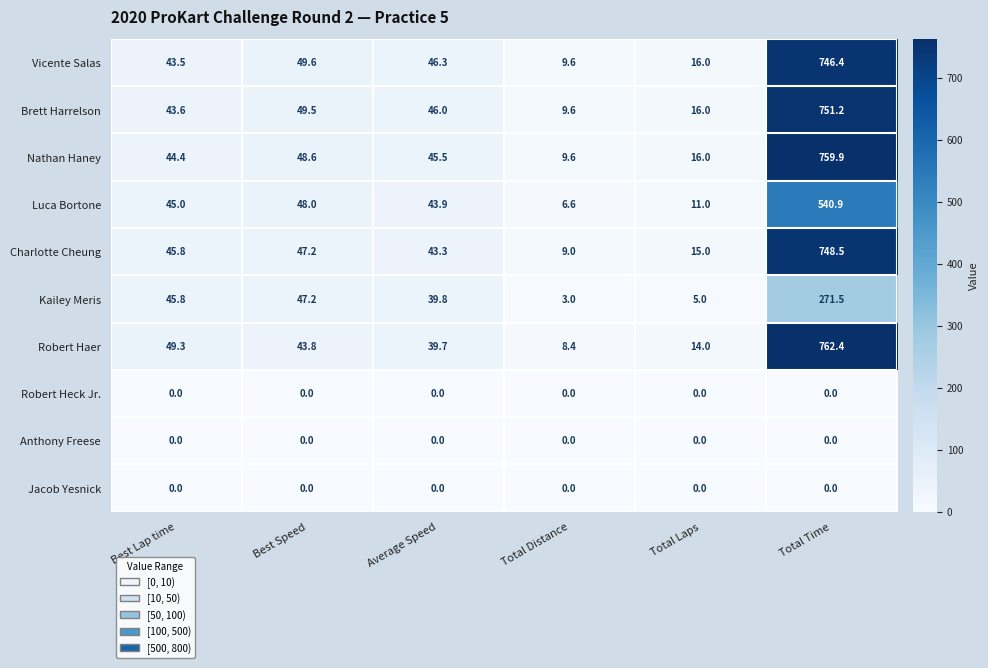

Read the Robert Haer value at Total Time.

762.4